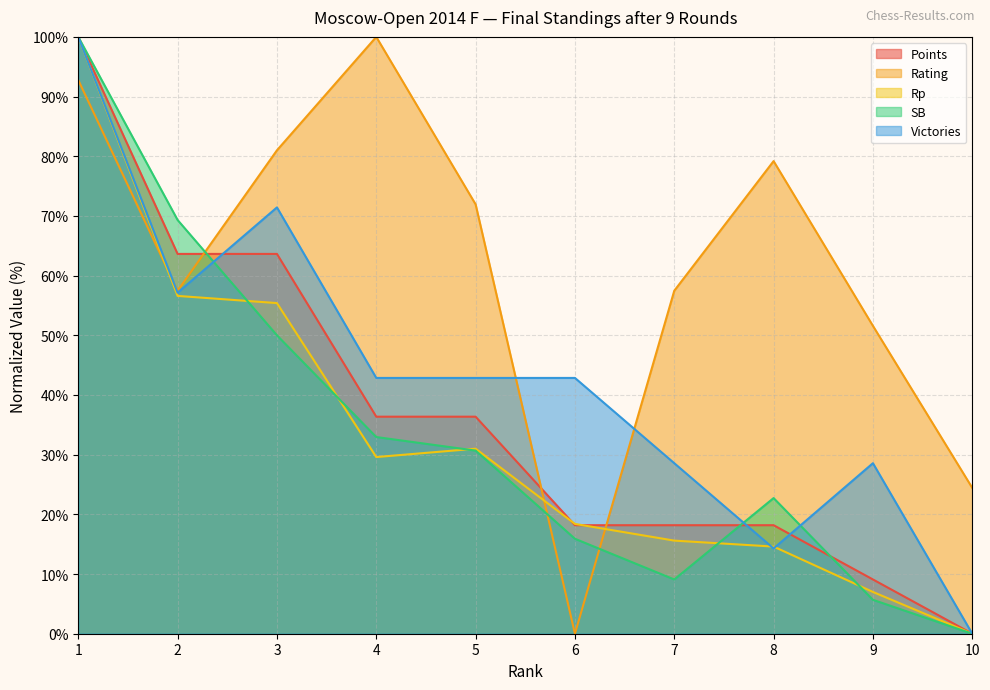

Reading left to right, extract all data points from this chart.

Points: 100.0	63.6	63.6	36.4	36.4	18.2	18.2	18.2	9.1	0.0
Rating: 92.8	57.5	81.0	100.0	71.9	0.0	57.5	79.2	51.6	24.4
Rp: 100.0	56.6	55.4	29.6	31.0	18.4	15.6	14.6	7.0	0.0
SB: 100.0	69.3	50.0	33.0	30.7	15.9	9.1	22.7	5.7	0.0
Victories: 100.0	57.1	71.4	42.9	42.9	42.9	28.6	14.3	28.6	0.0